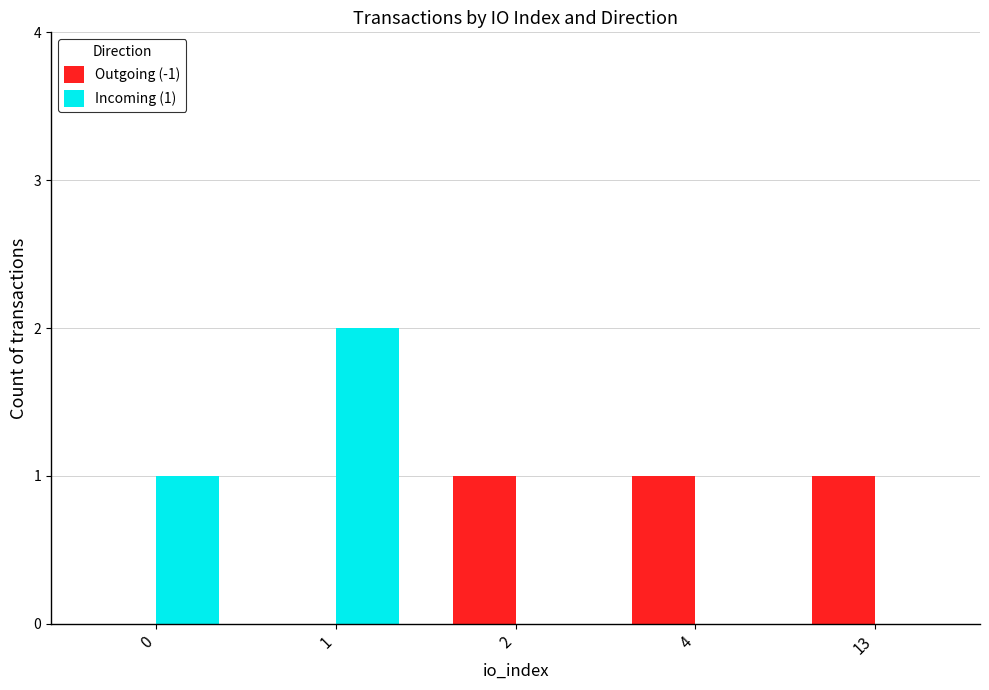

Count the number of categories in the chart.

5